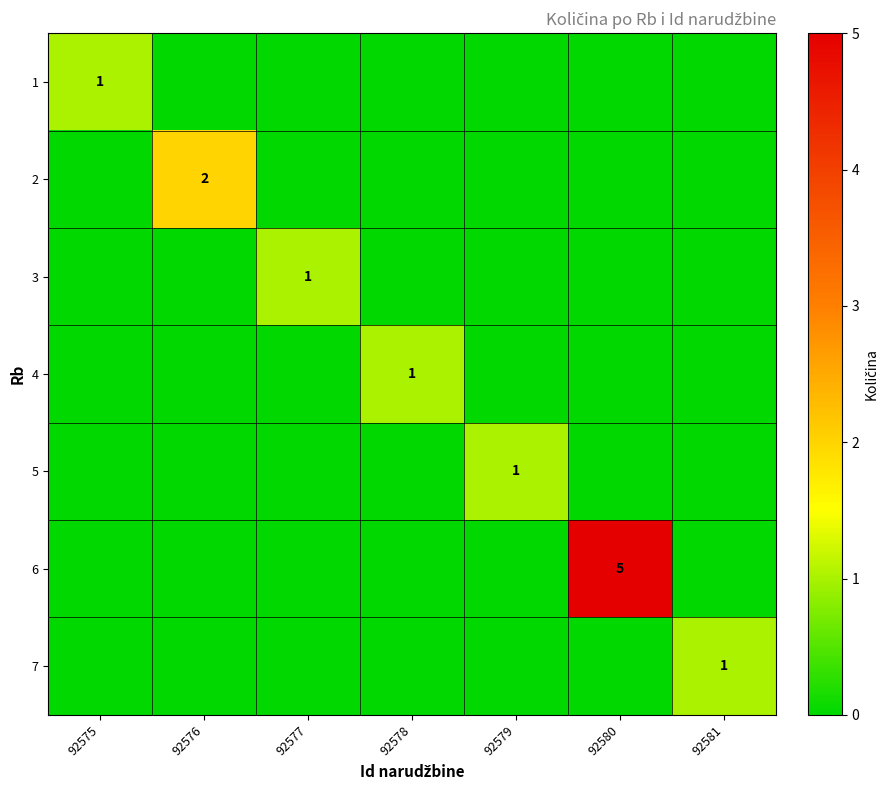

What is the maximum value shown in the chart?

5